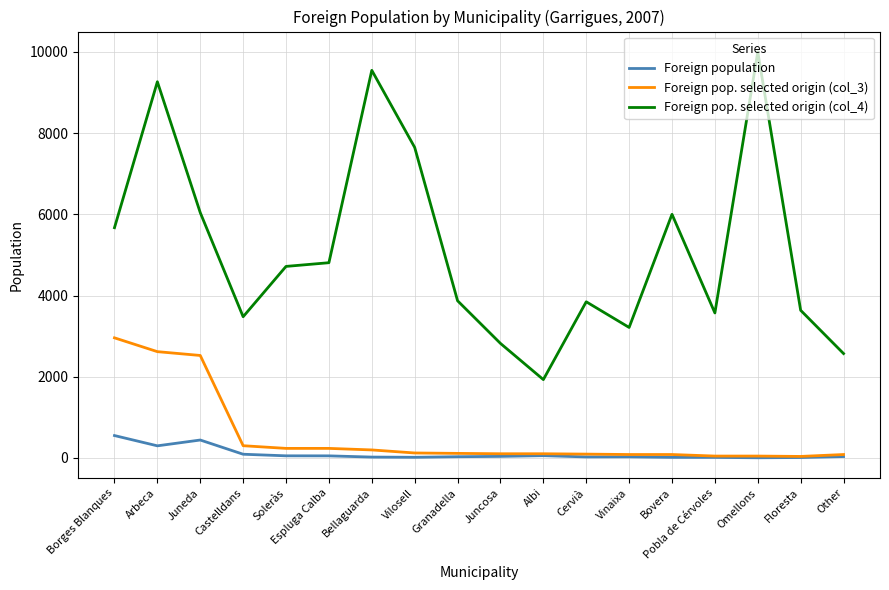

True or false: Foreign pop. selected origin (col_4) and Foreign pop. selected origin (col_3) cross at least once.

False